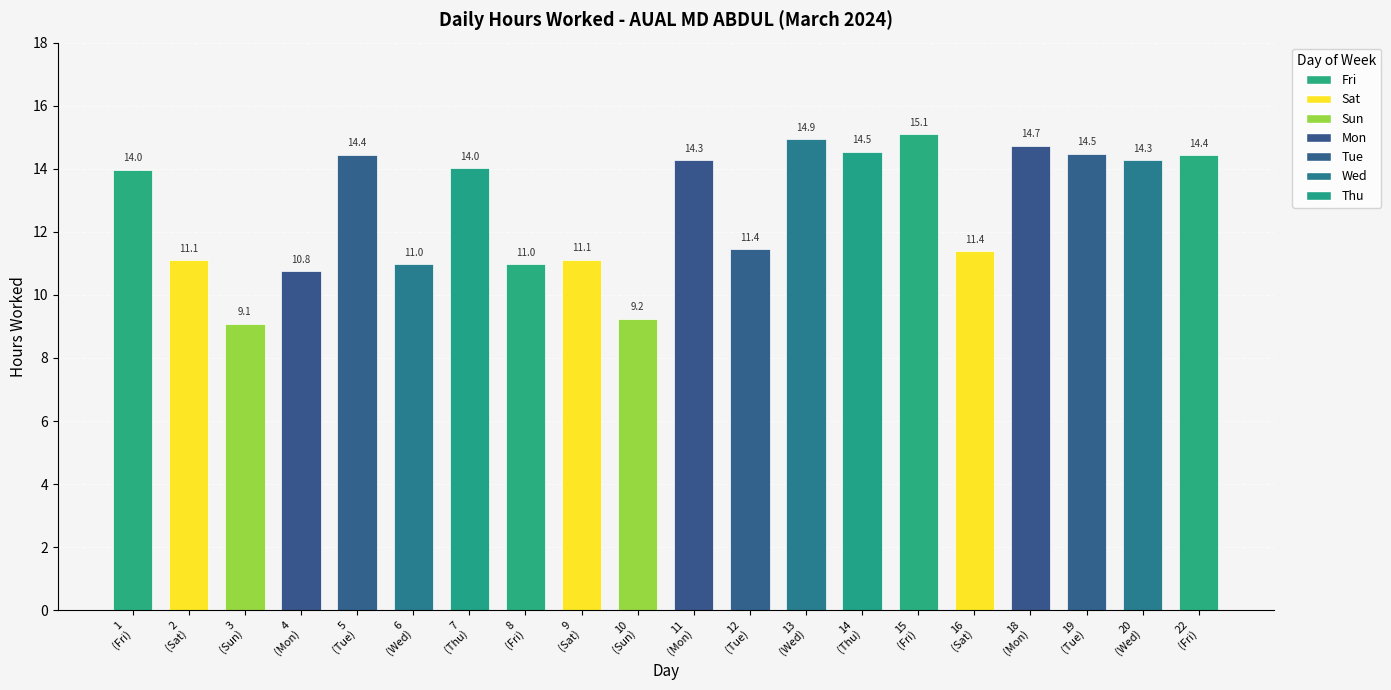

Does the chart contain any negative values?

No